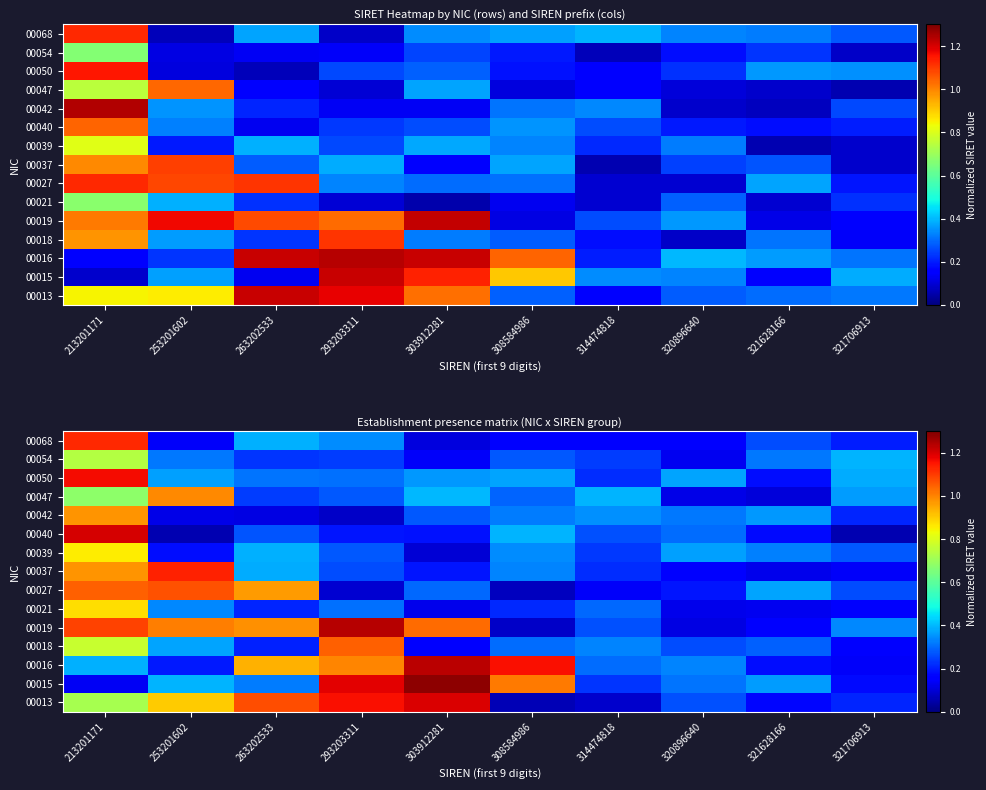

At which category is the sum across all series the highest?

213201171